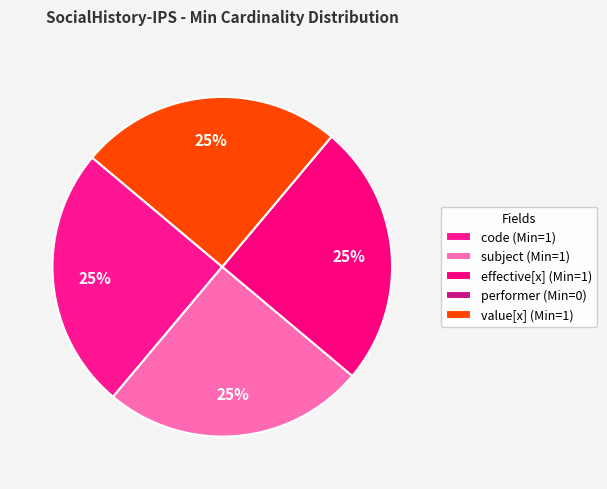

How many slices are in this pie chart?

5